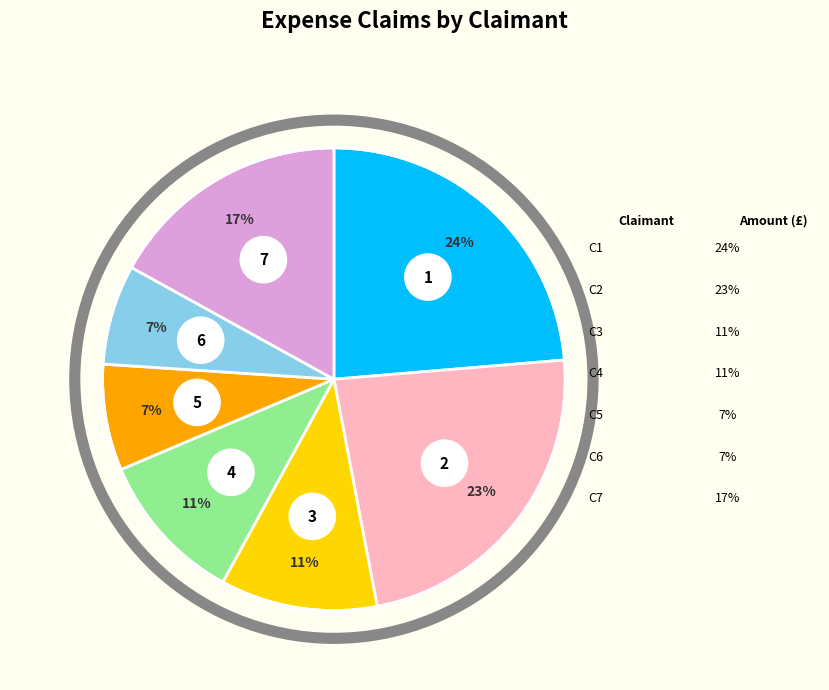

Is there any slice that represents more than half of the pie?

No